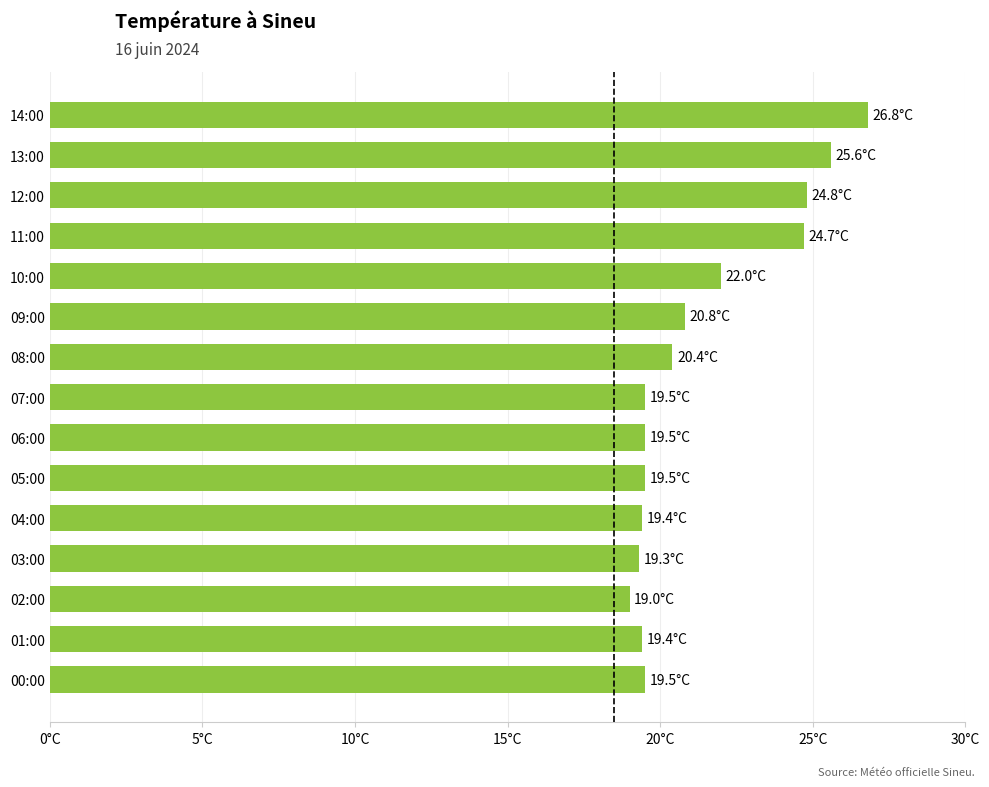

Does the chart contain any negative values?

No